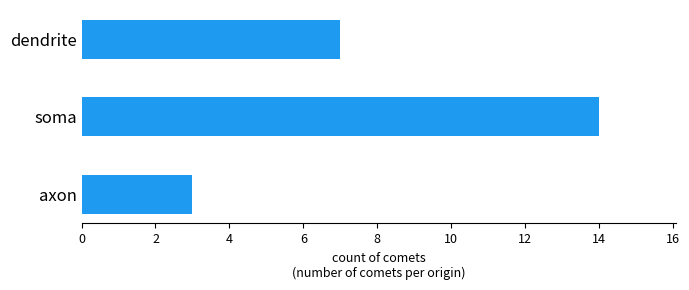

Between dendrite and soma, which is larger?

soma